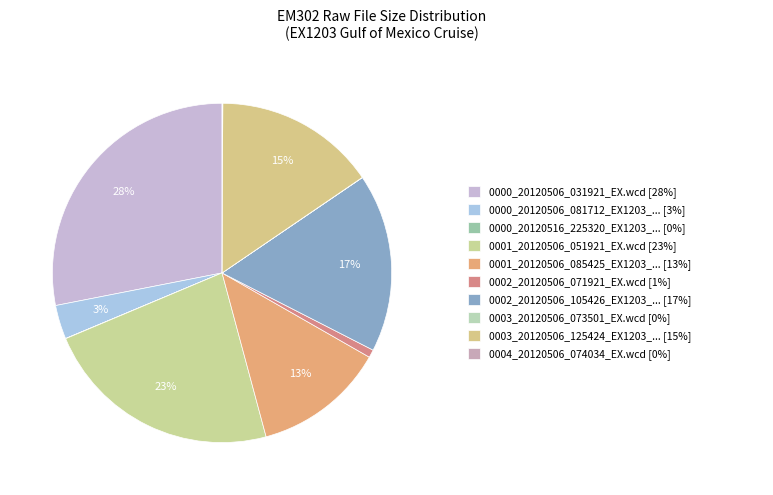

Count the number of slices in the pie.

10